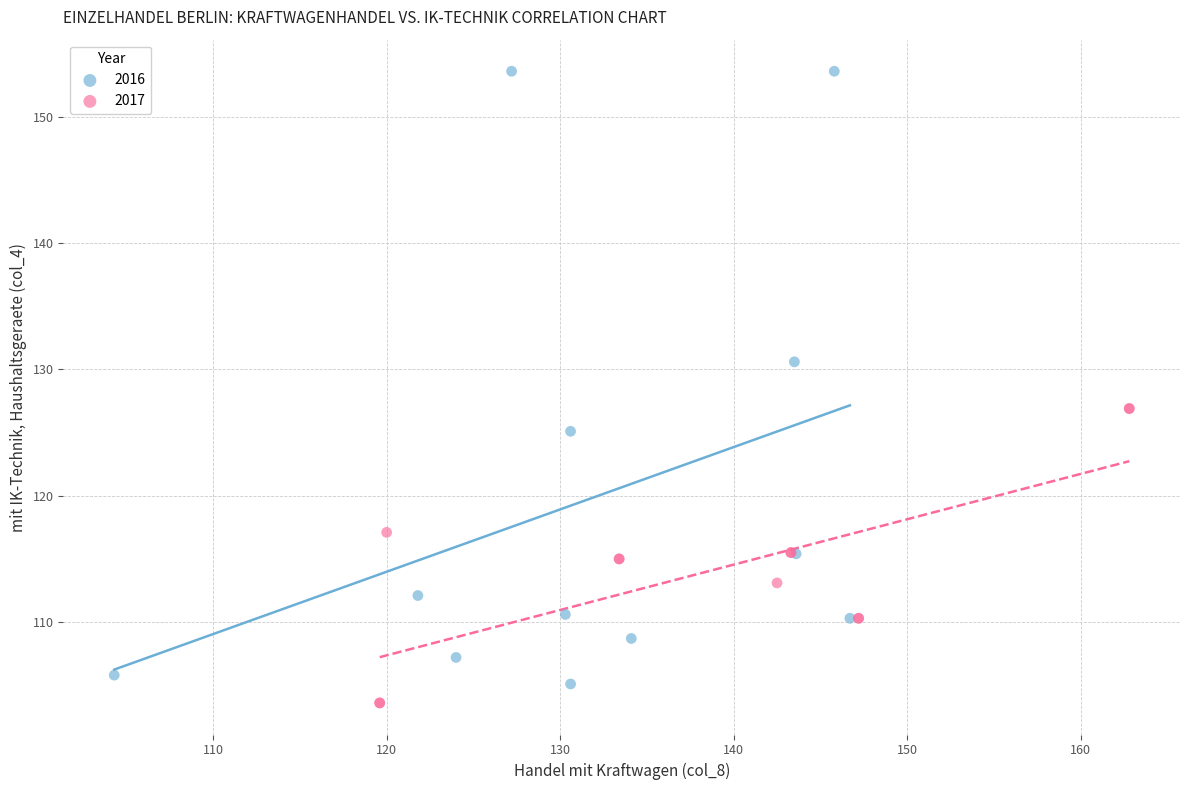

Which series contains the highest Y value?

2016